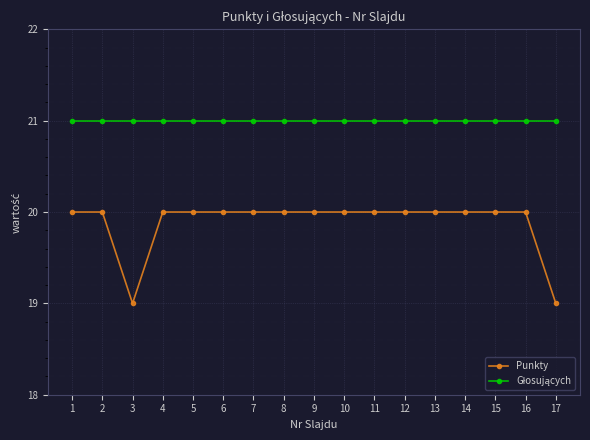

The value of Punkty at 12 is 27. True or false?

False